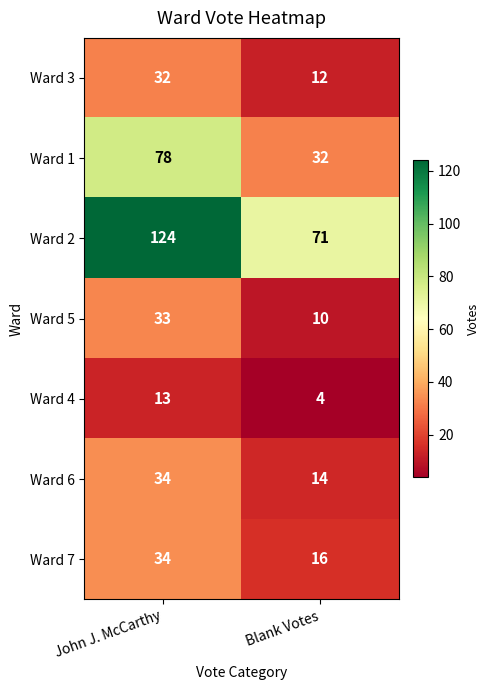

At how many categories does at least one series exceed 31?

2